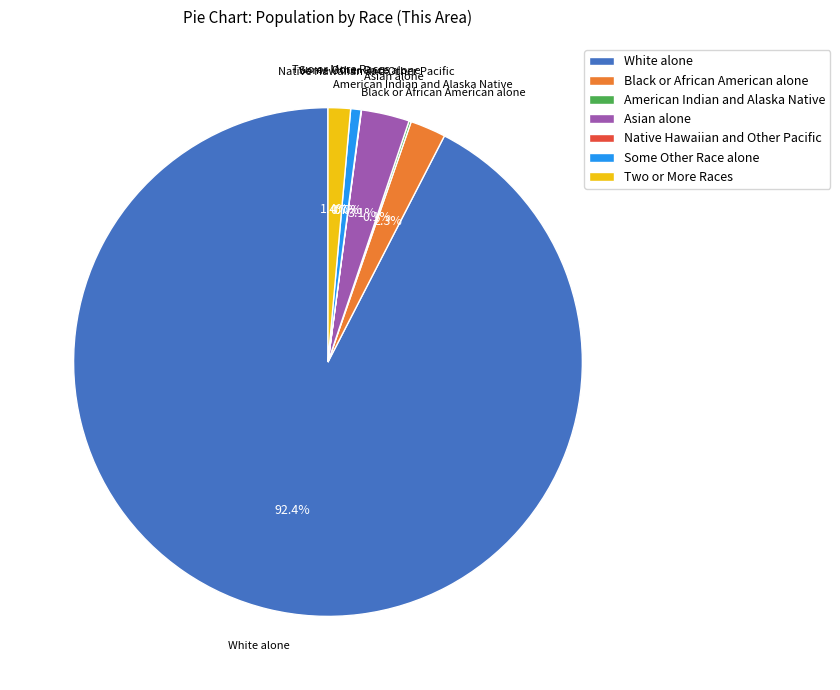

Is there a majority slice in this chart?

Yes